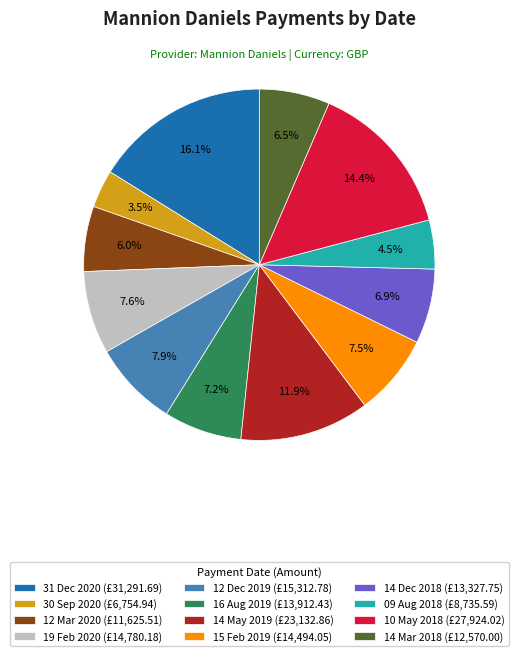

What is the ratio of the value at 16 Aug 2019 (£13,912.43) to the value at 12 Mar 2020 (£11,625.51)?

1.2